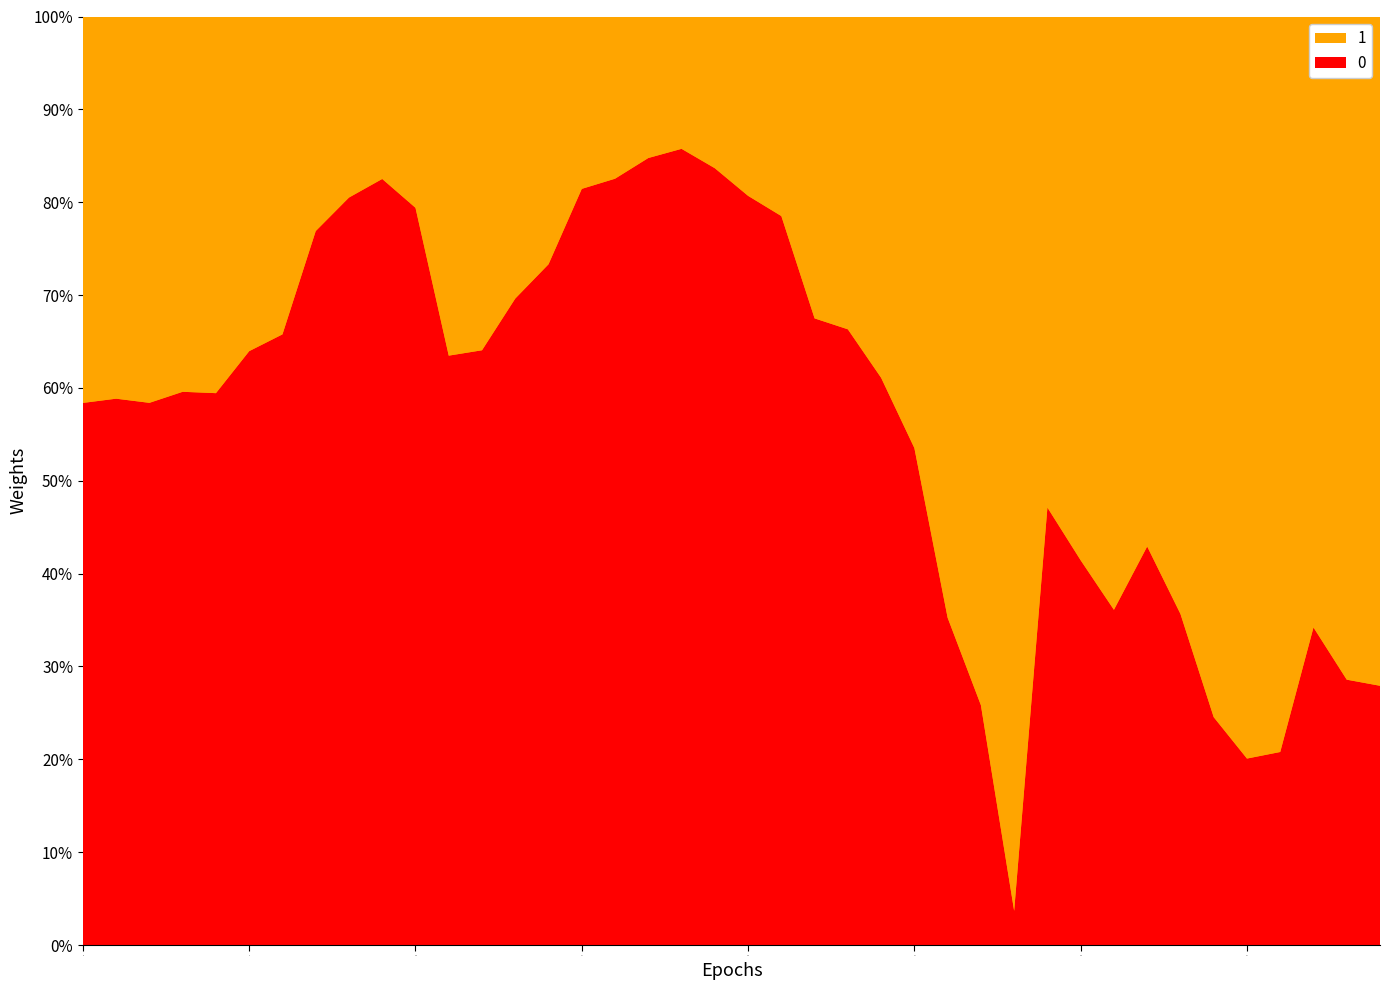

Reading left to right, extract all data points from this chart.

0: 6.6	6.6	6.0	6.3	6.2	7.6	7.4	8.6	9.2	8.9	6.7	3.7	4.0	5.1	5.5	6.1	6.6	7.8	8.4	9.5	8.8	9.2	9.5	9.5	7.6	5.6	3.1	2.1	0.2	2.5	2.4	2.4	3.1	1.8	0.9	0.6	0.6	1.7	1.7	1.6
1: 4.7	4.6	4.3	4.3	4.2	4.3	3.9	2.6	2.2	1.9	1.7	2.1	2.2	2.2	2.0	1.4	1.4	1.4	1.4	1.9	2.1	2.5	4.6	4.8	4.8	4.8	5.7	6.1	6.5	2.8	3.3	4.2	4.2	3.2	2.7	2.4	2.3	3.2	4.2	4.2